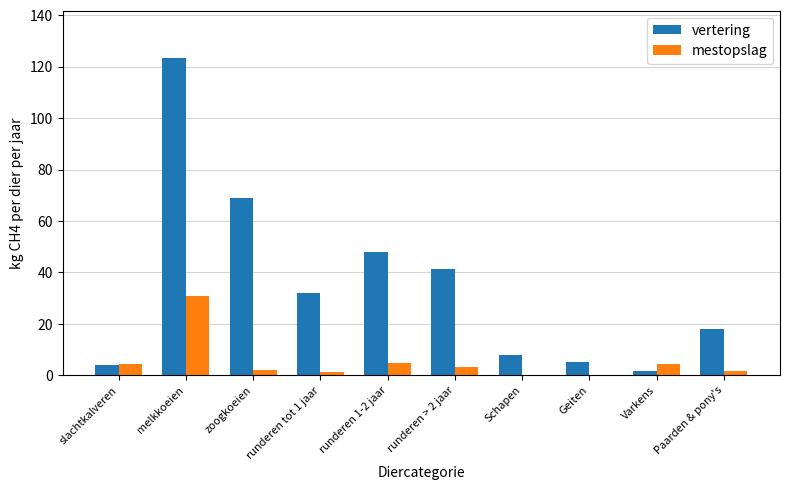

What is the maximum value shown in the chart?

123.3